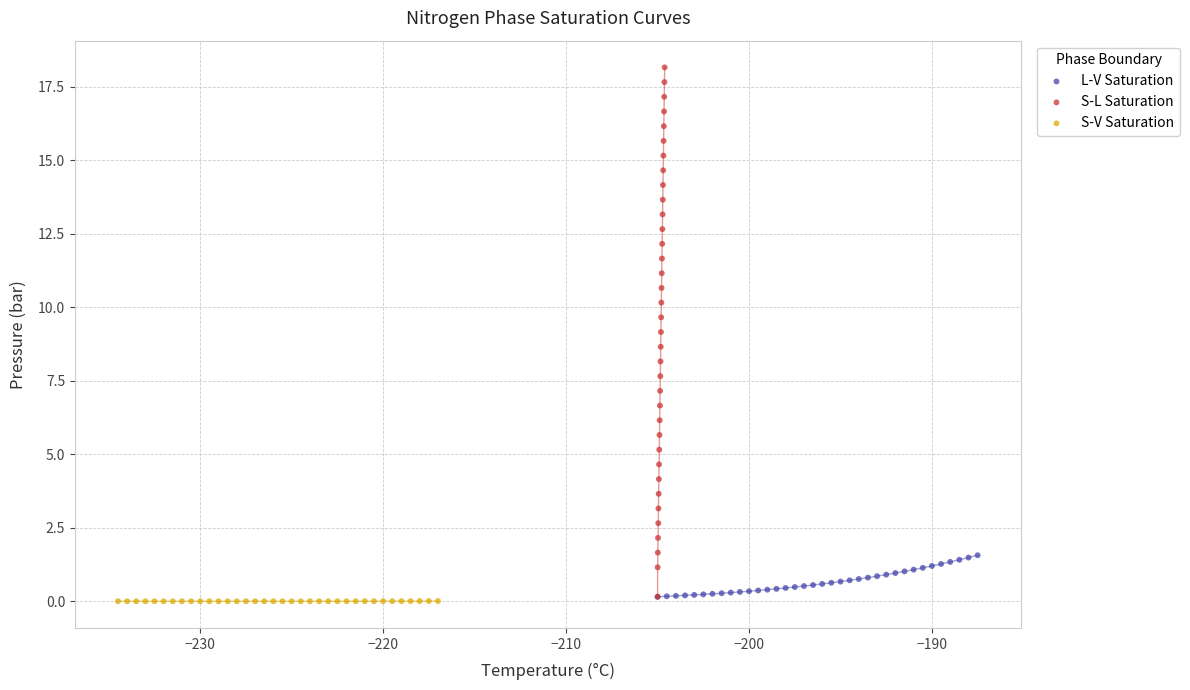

What are all the series names shown in the legend?

L-V Saturation, S-L Saturation, S-V Saturation